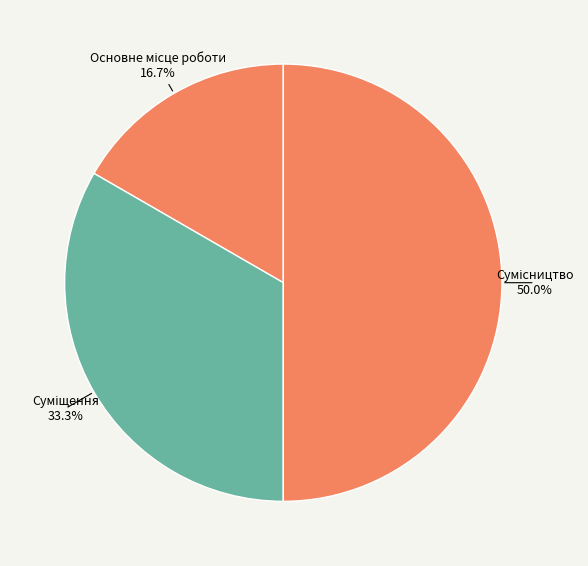

Which has a higher value, Сумісництво or Основне місце роботи?

Сумісництво